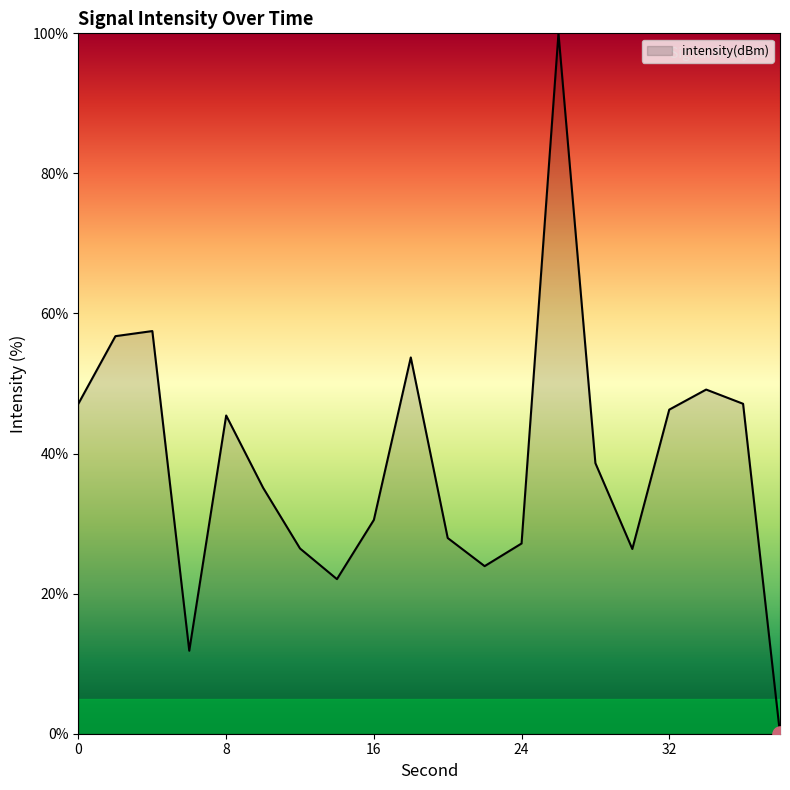

What is the greatest value displayed?

100.0